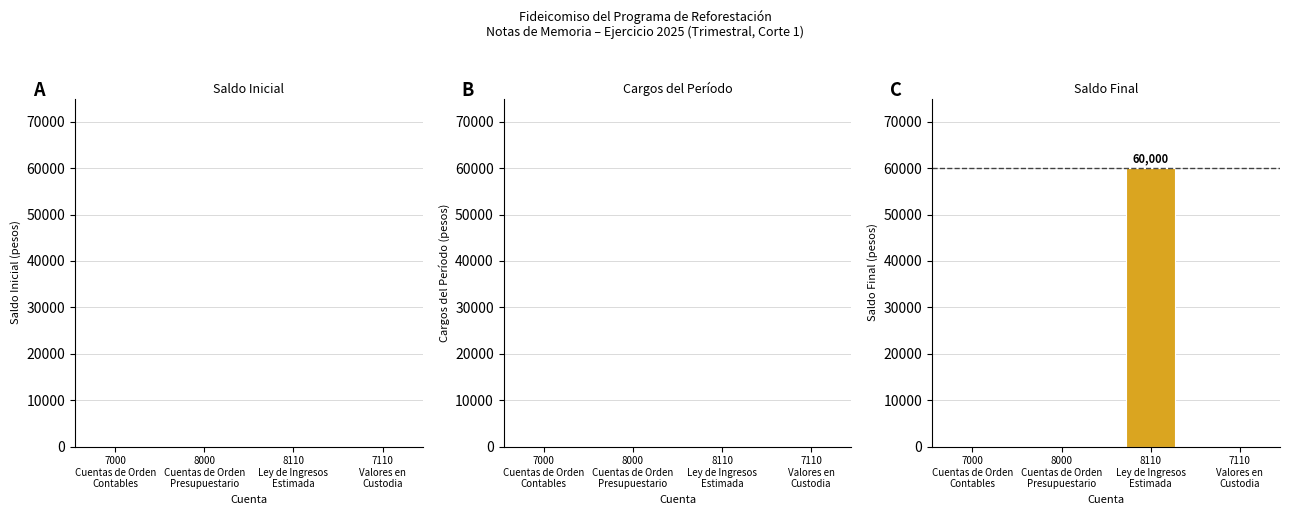

What is the maximum value shown in the chart?

60000